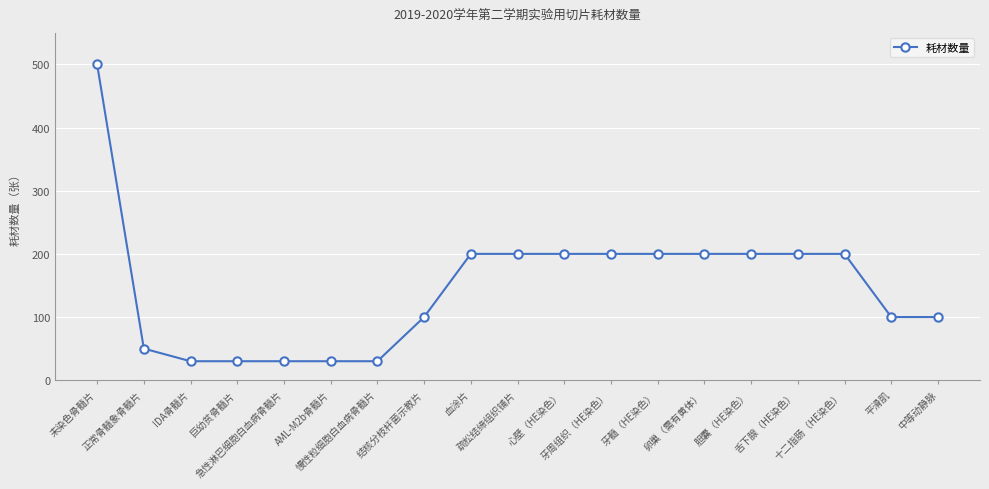

What is the ratio of the value at 正常骨髓象骨髓片 to the value at 急性淋巴细胞白血病骨髓片?

1.7